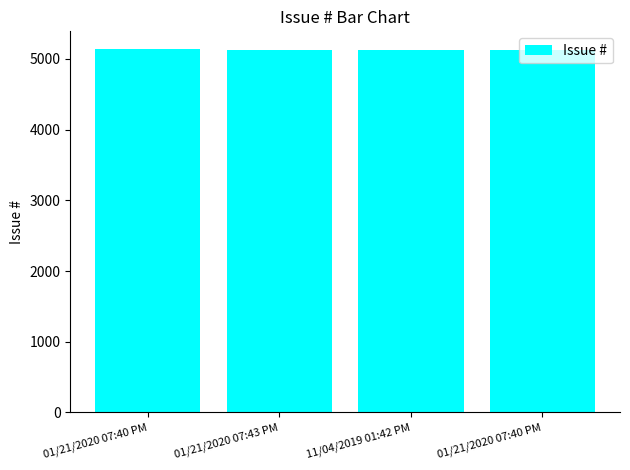

What is the maximum value shown in the chart?

5134